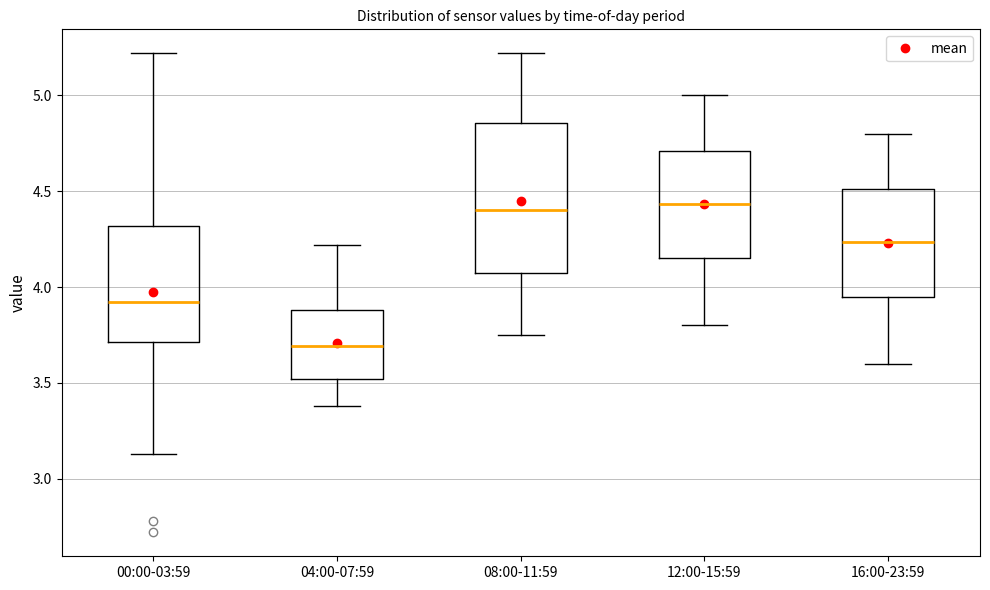

Comparing the boxes themselves (not the whiskers), which one is the tallest?

08:00-11:59